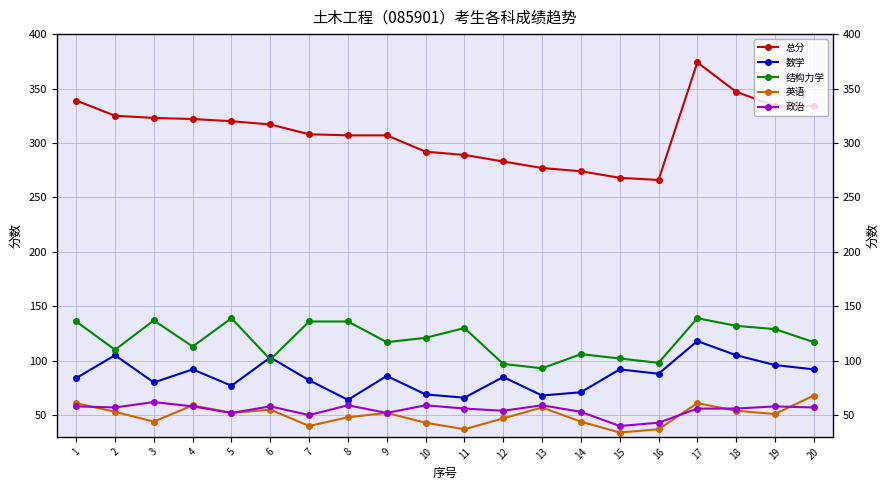

What is the total value across all series at 2?

650